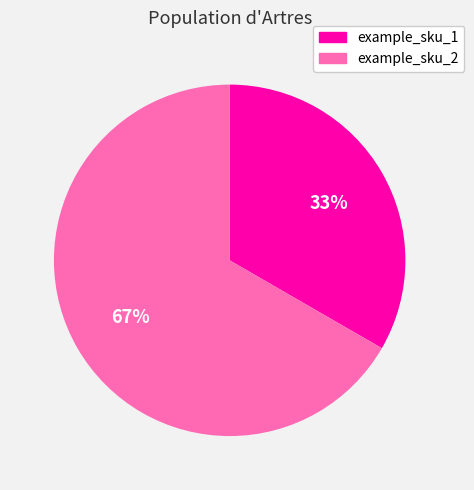

To the nearest percent, what portion does example_sku_2 represent?

67%